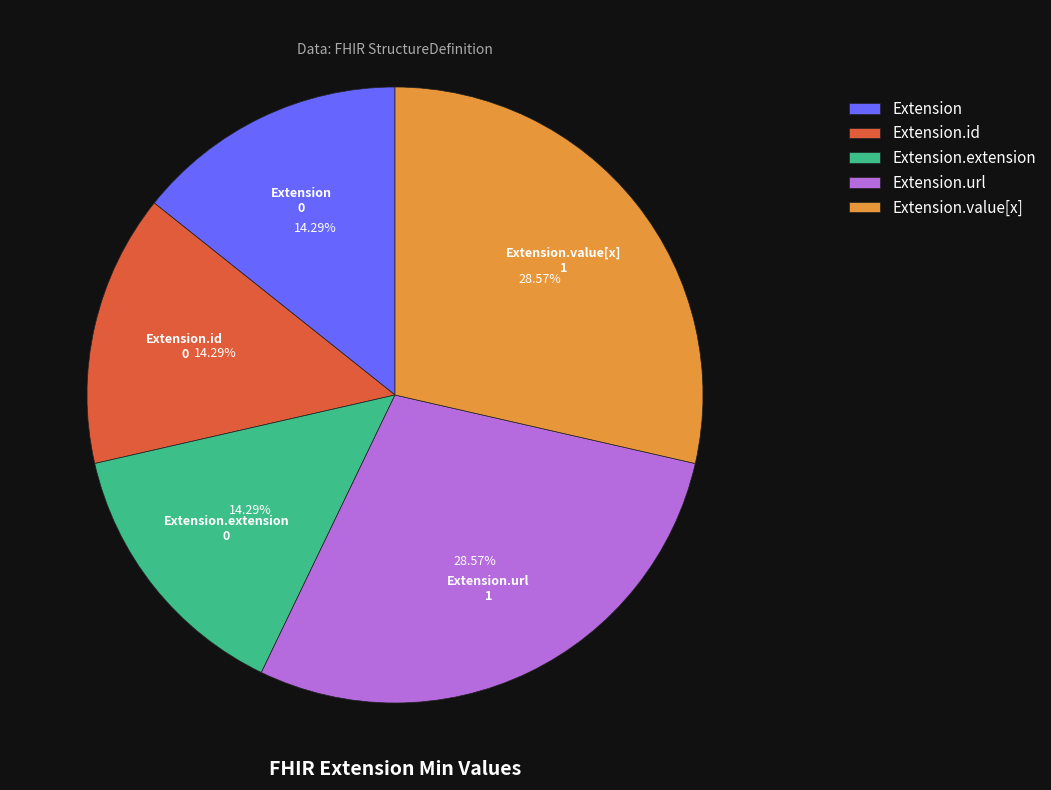

What percentage is NOT represented by Extension?

85.7%